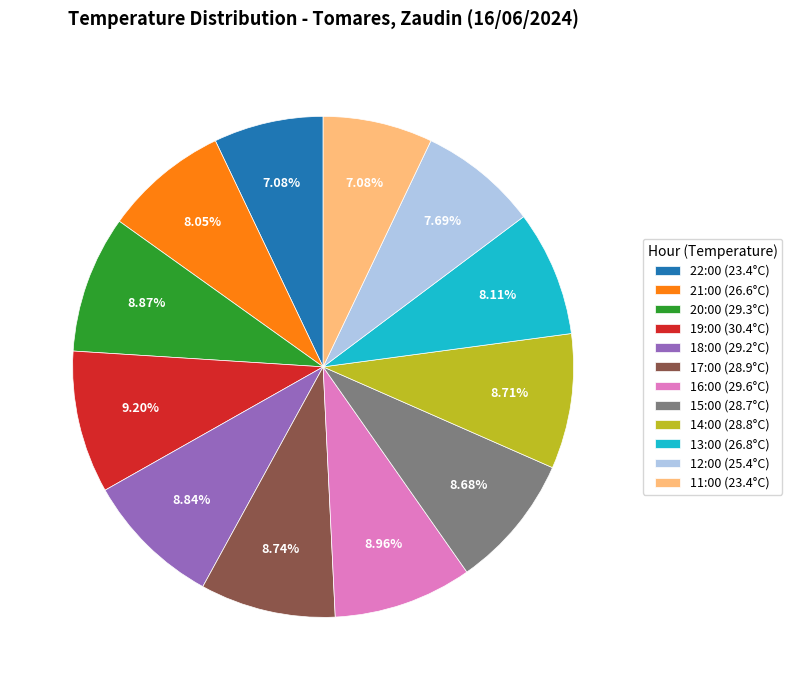

Approximately how many times larger is the value at 20:00 (29.3°C) compared to 22:00 (23.4°C)?

1.3